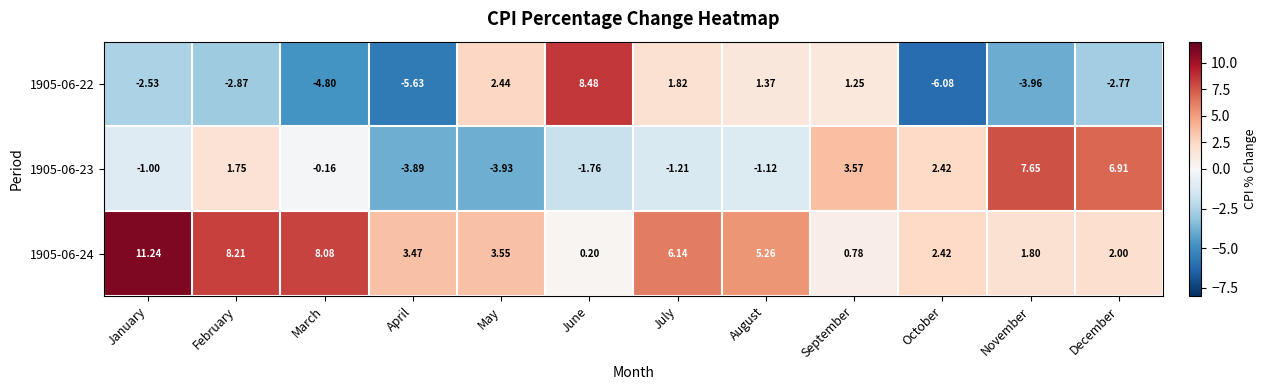

List the labels in order of 1905-06-24 value, largest first.

January, February, March, July, August, May, April, October, December, November, September, June